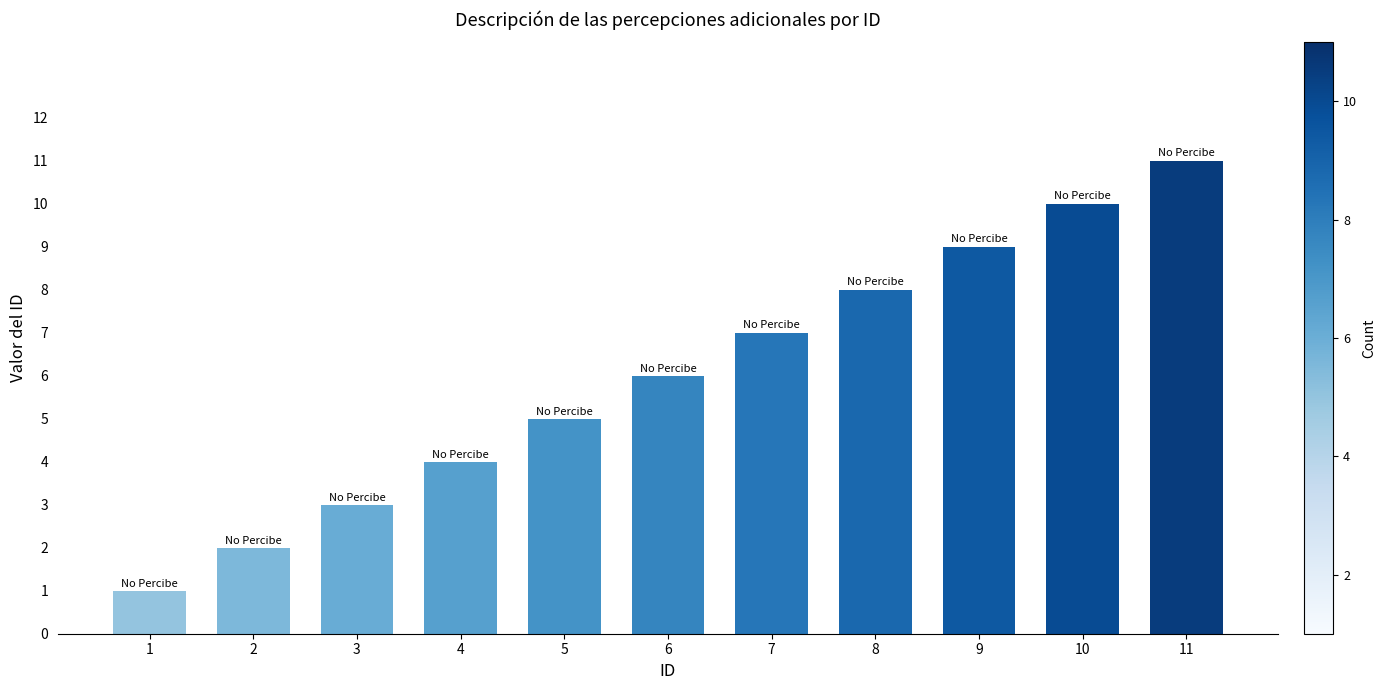

What is the value of the 5th bar from the left?

5